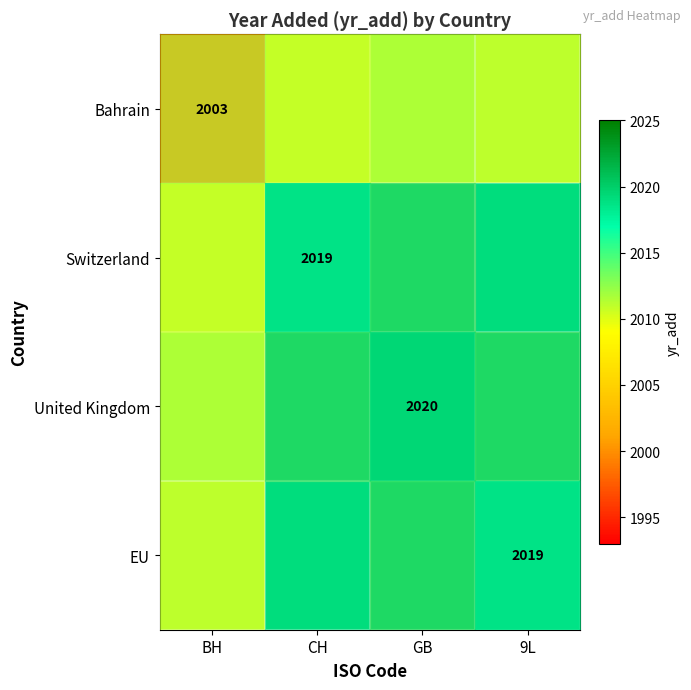

How many values in the Switzerland series are below 2019?

1